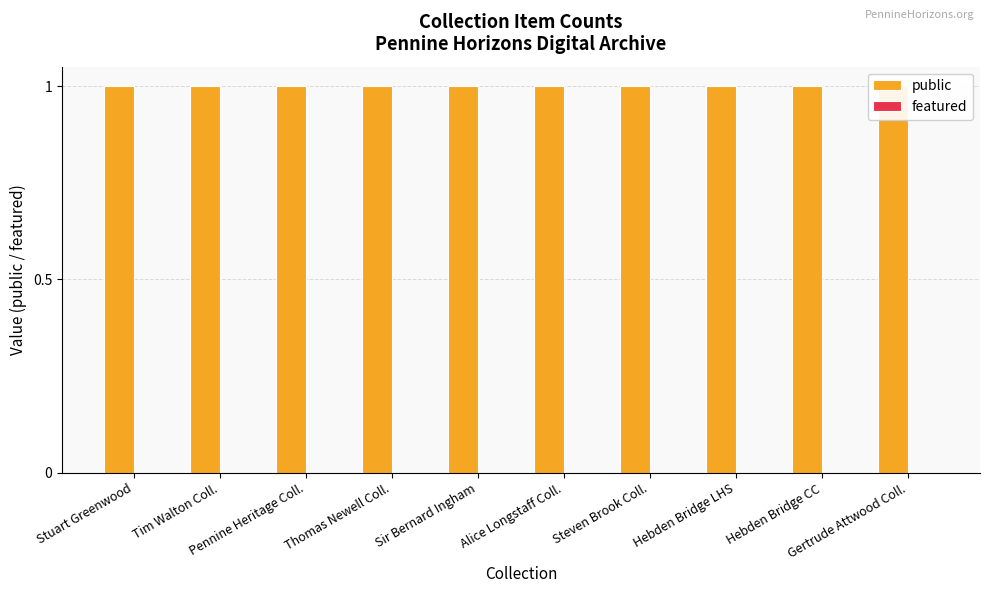

What is the total value across all series at Stuart Greenwood?

1